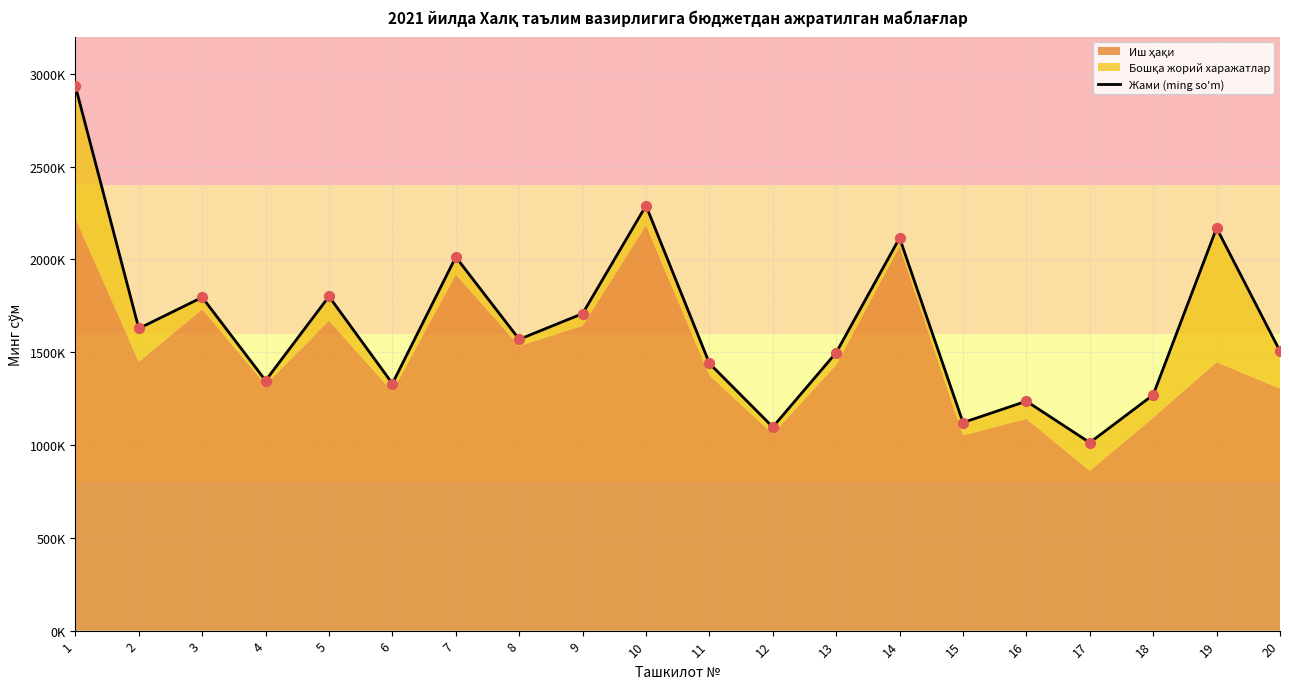

Which has a higher value, 1 or 17?

1